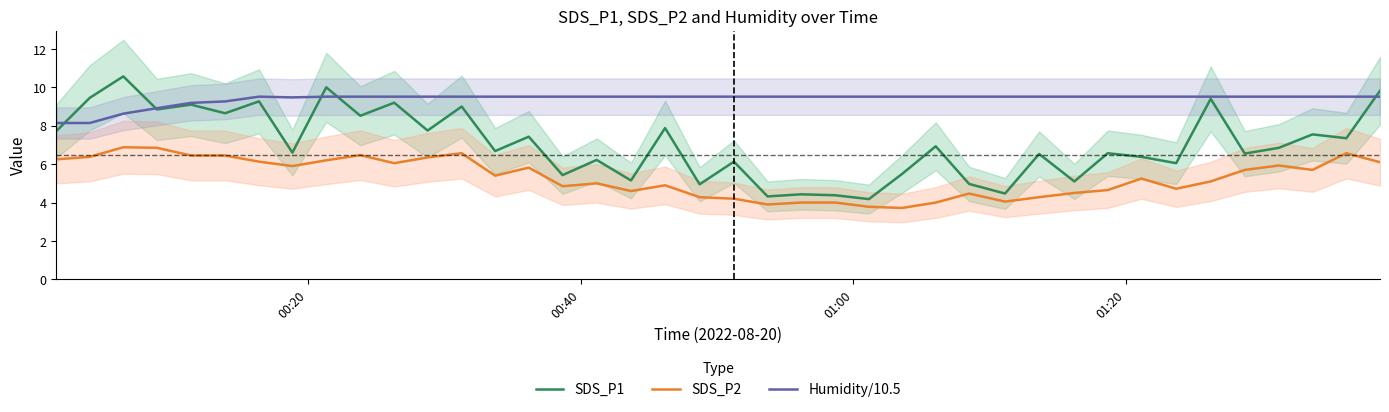

True or false: SDS_P1 and SDS_P2 cross at least once.

False